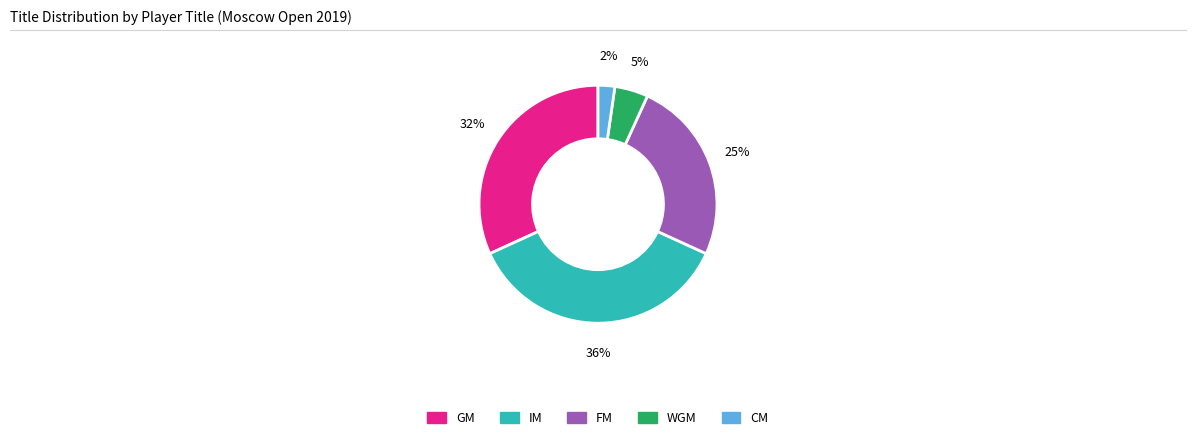

To the nearest percent, what is the average slice percentage?

20%